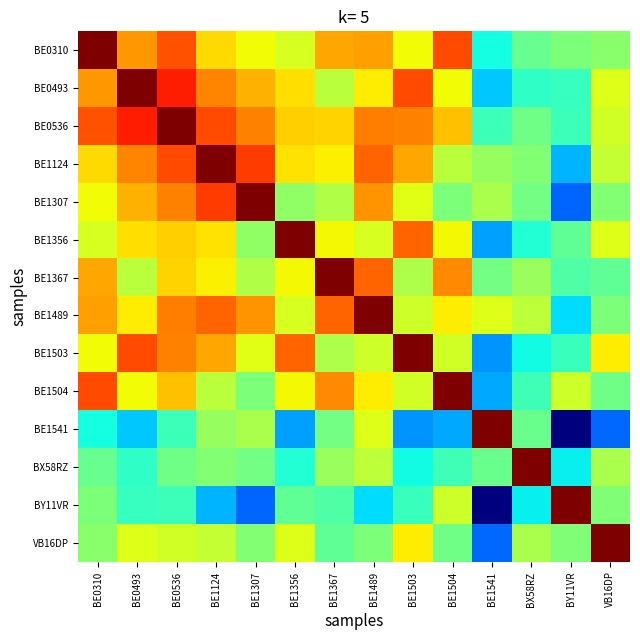

Which has a higher value, BY11VR or BE1504?

BE1504